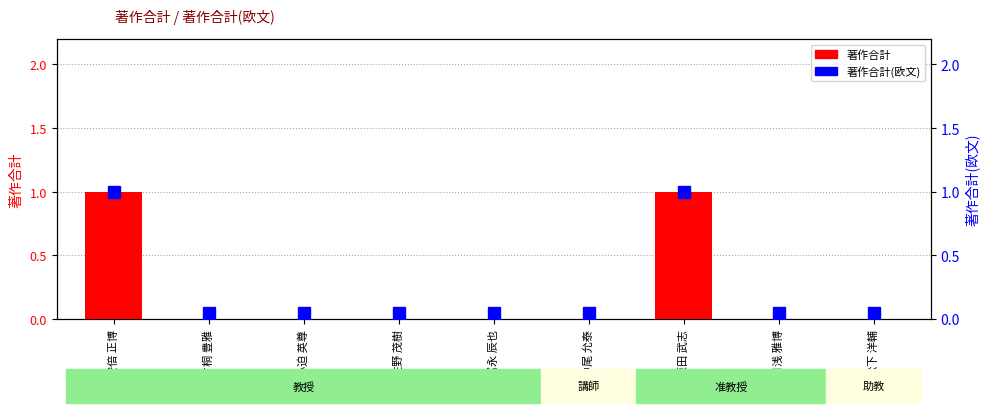

Reading left to right, what are all the values shown in this chart?

安倍 正博=1	片桐 豊雅=0	小迫 英尊=0	佐野 茂樹=0	冨永 辰也=0	中尾 允泰=0	原田 武志=1	日浅 雅博=0	松下 洋輔=0